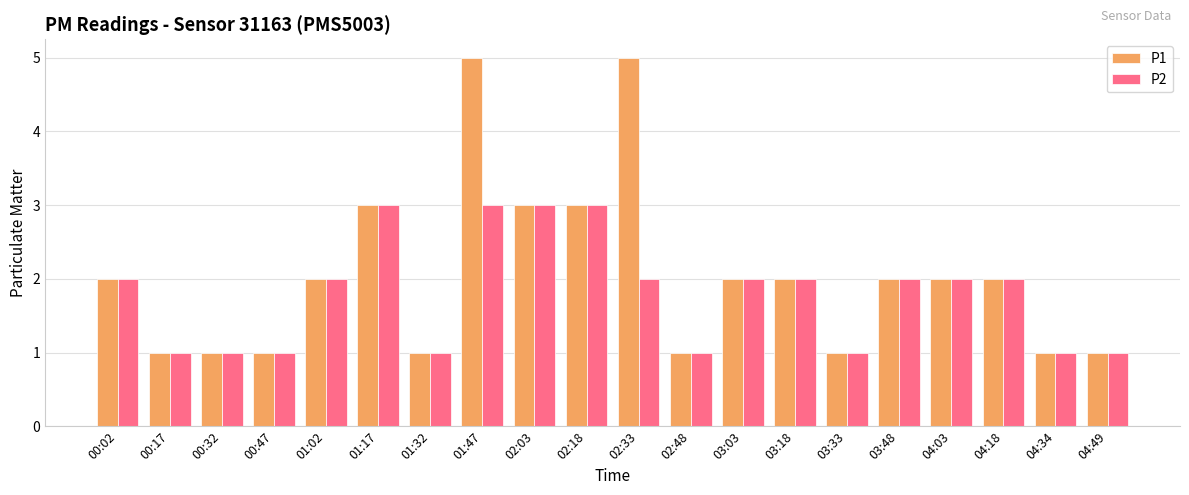

What is the average value of the P1 series?

2